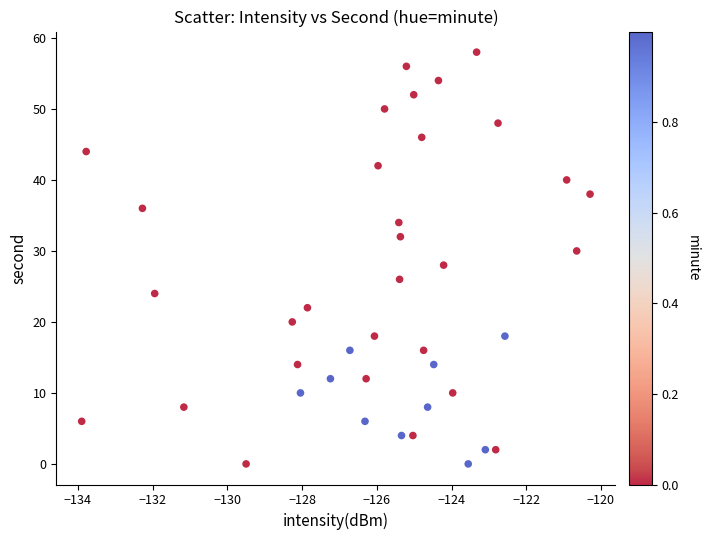

What is the range of Y values (max minus min)?

58